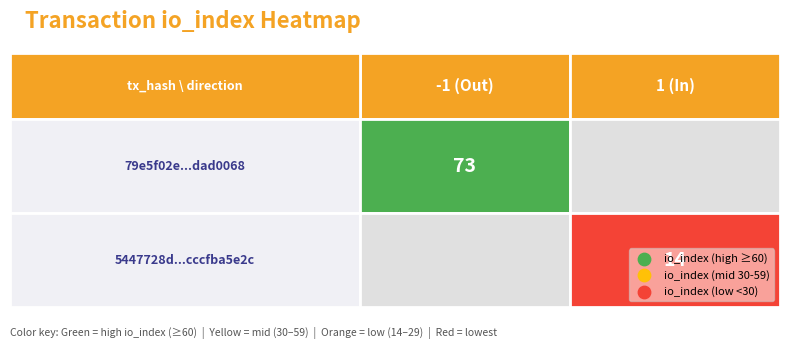

What is the difference between the highest and lowest values at direction?

2